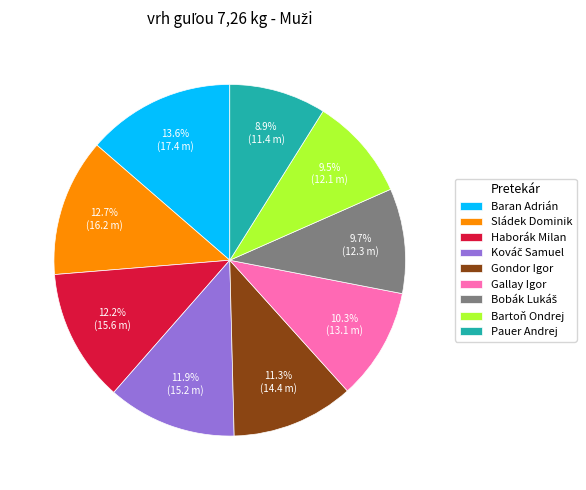

What portion of the pie excludes Gondor Igor?

88.7%